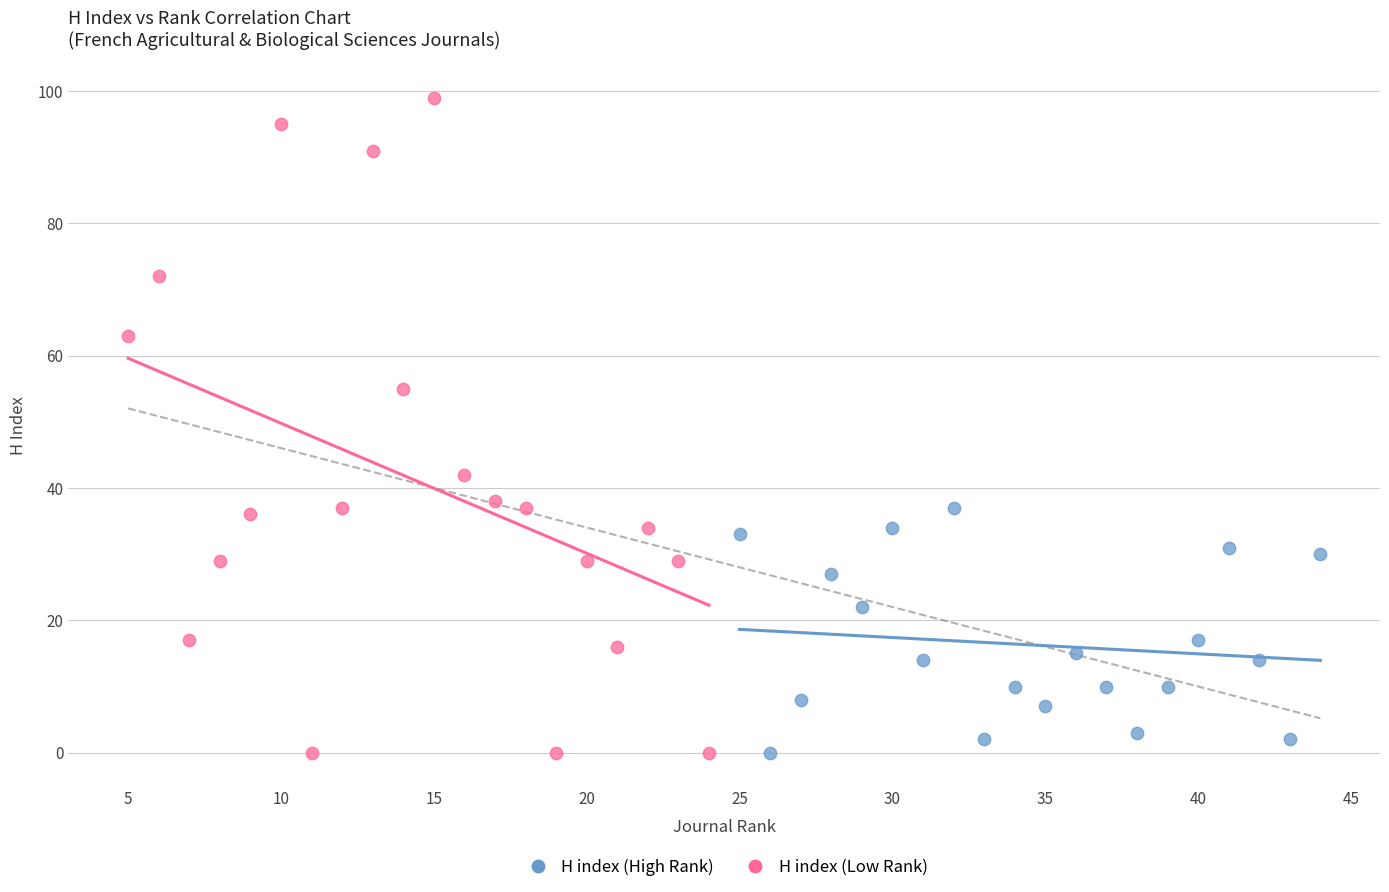

Which series reaches the maximum Y coordinate?

H index (Low Rank)